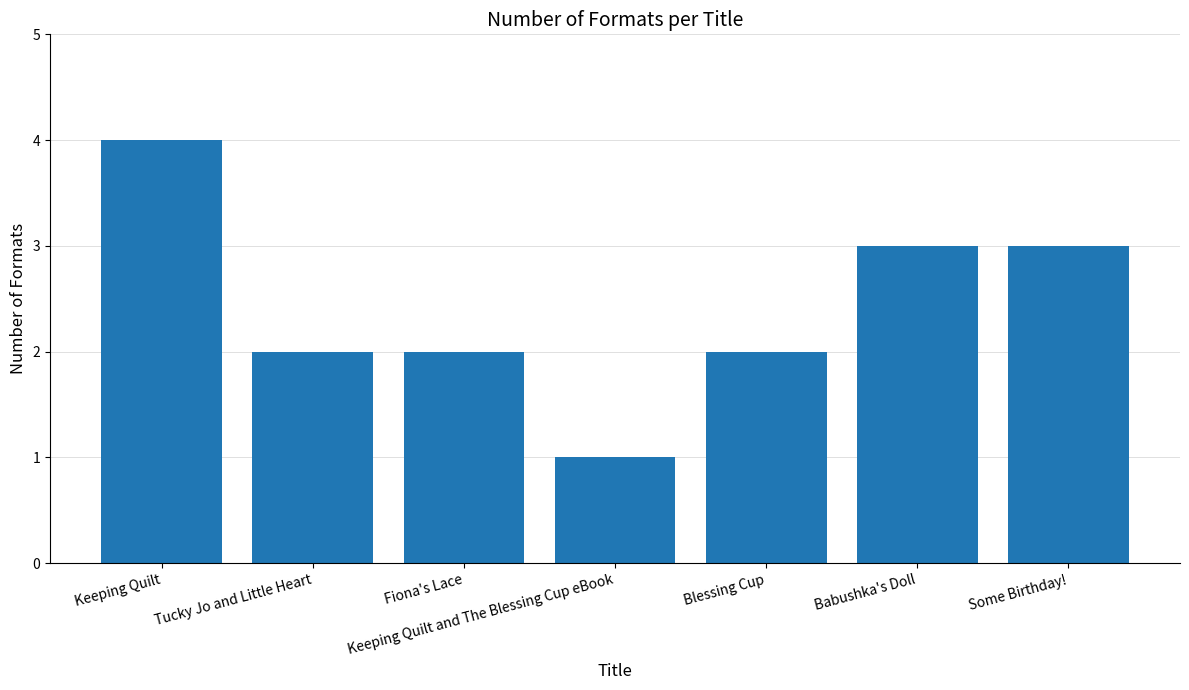

Which has a higher value, Blessing Cup or Babushka's Doll?

Babushka's Doll